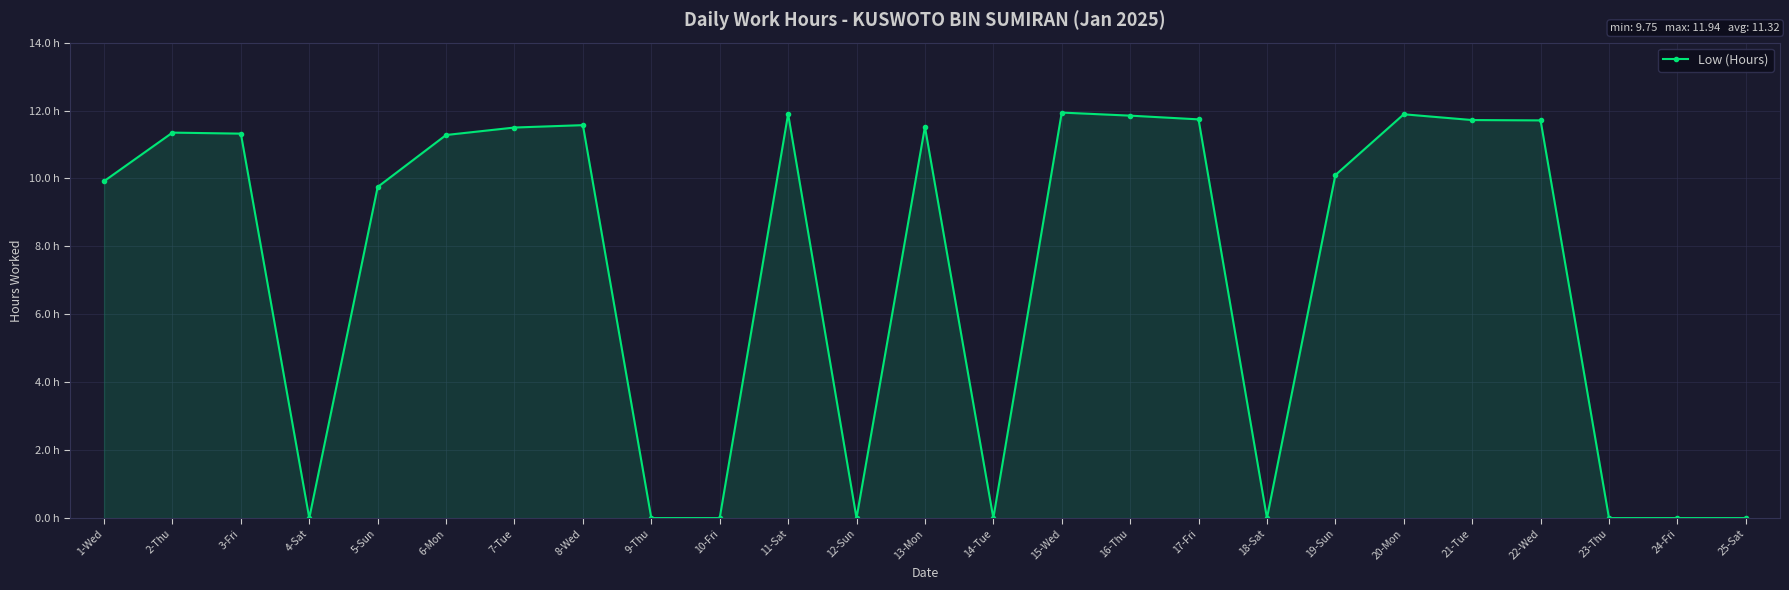

How many points are higher than both their immediate neighbors (excluding endpoints)?

6